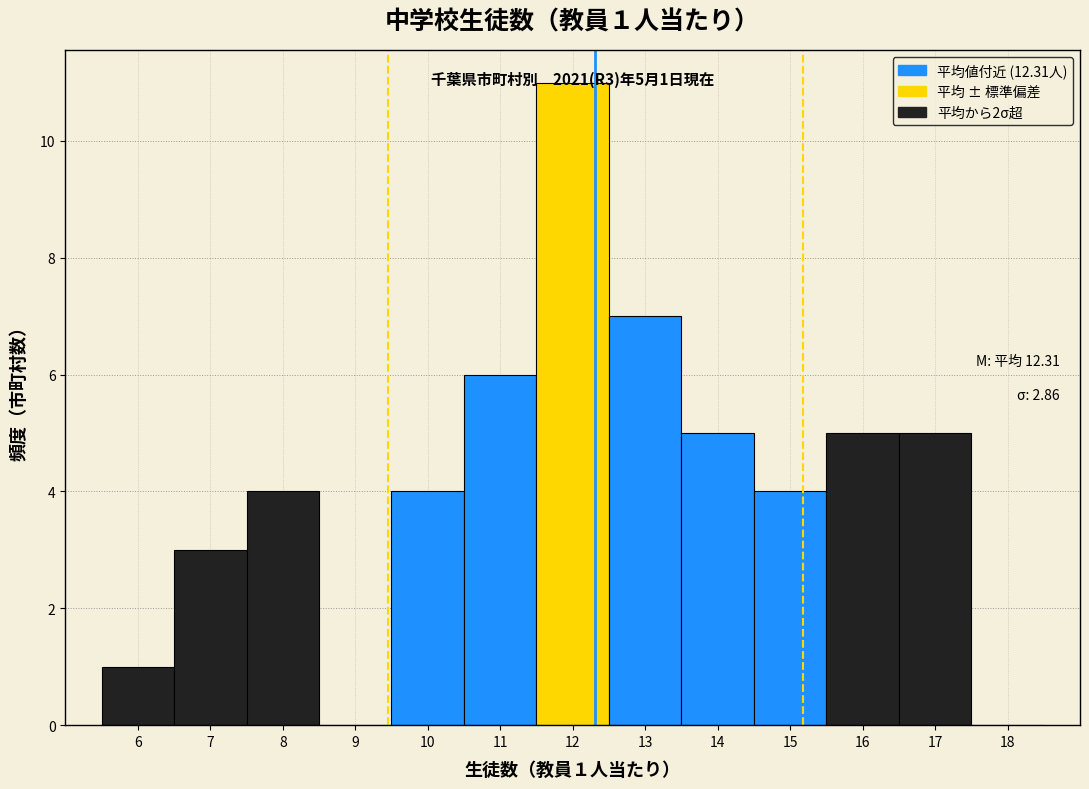

Which range on the x-axis has the tallest bar?

11.5 to 12.5